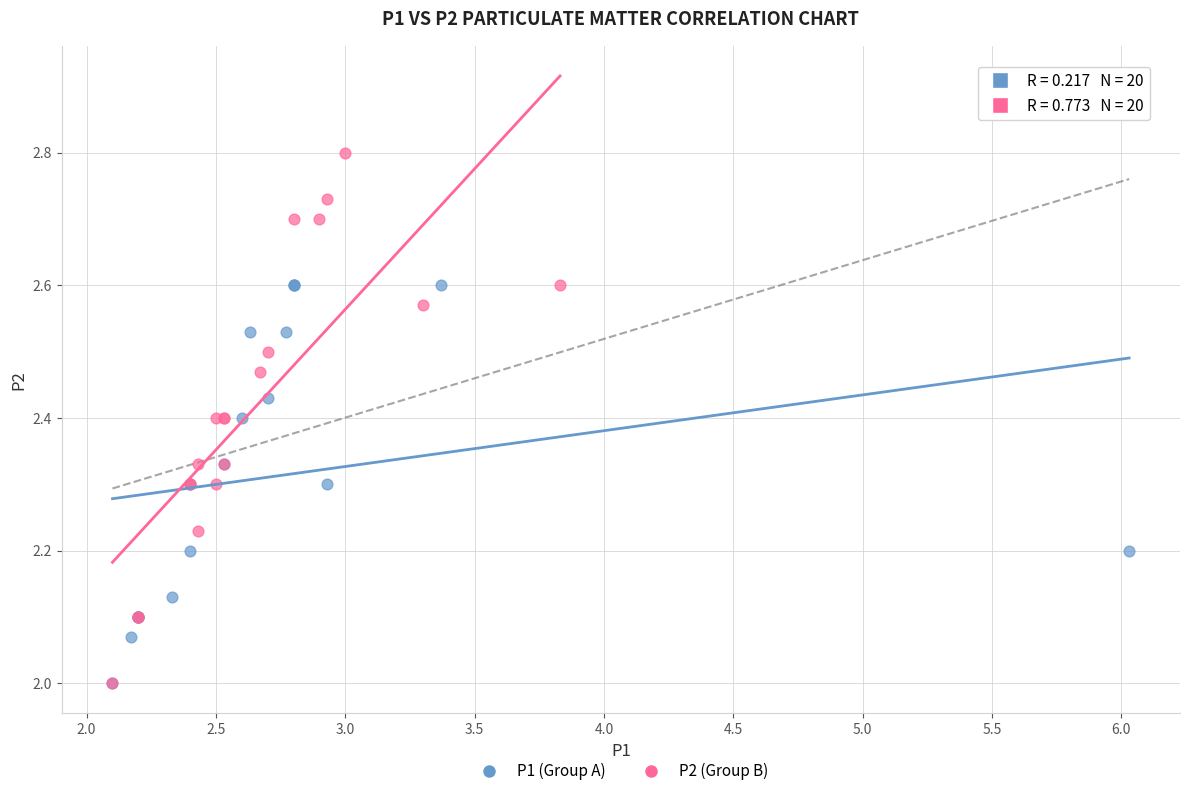

Which series has the widest spread of Y values?

P2 (Group B)